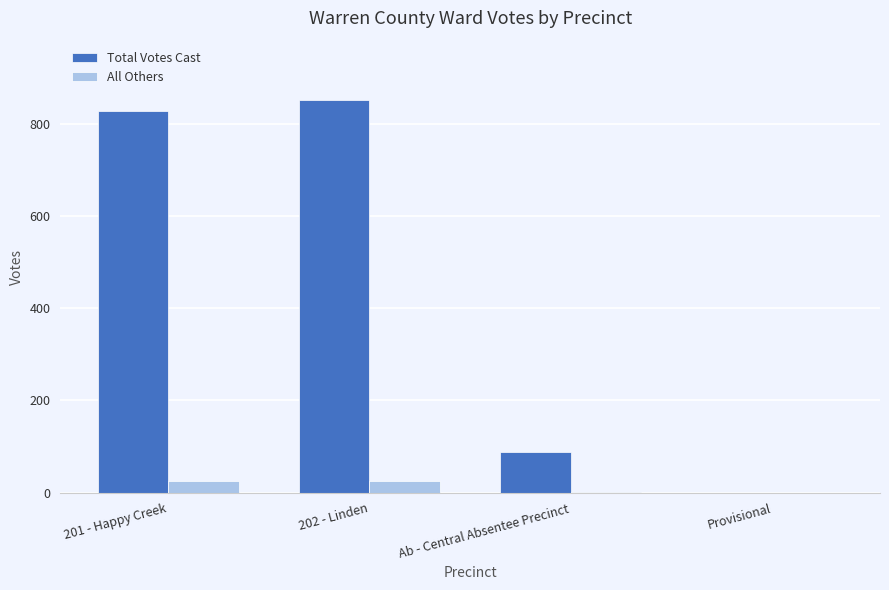

Count the number of categories in the chart.

4